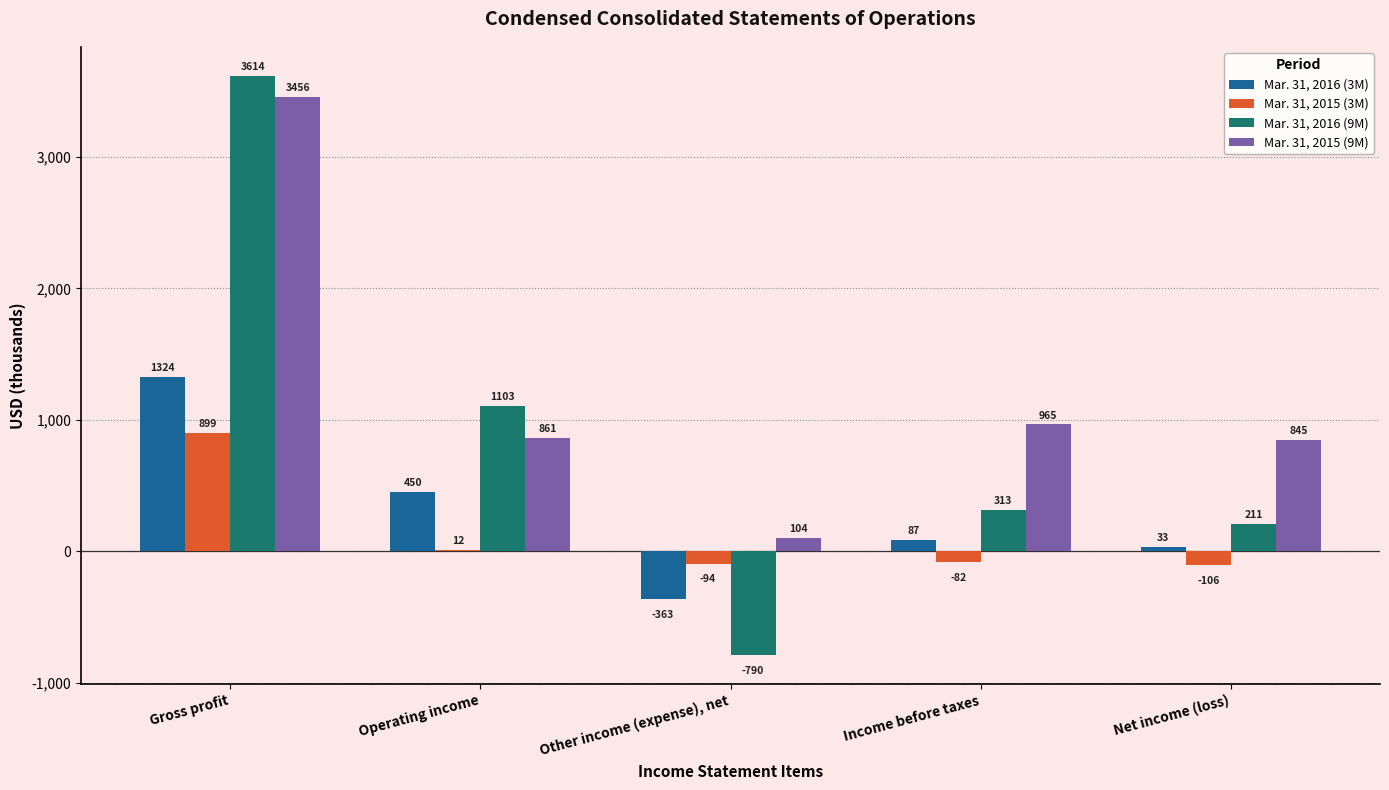

Which series changed the most between Other income (expense), net and Income before taxes?

Mar. 31, 2016 (9M)